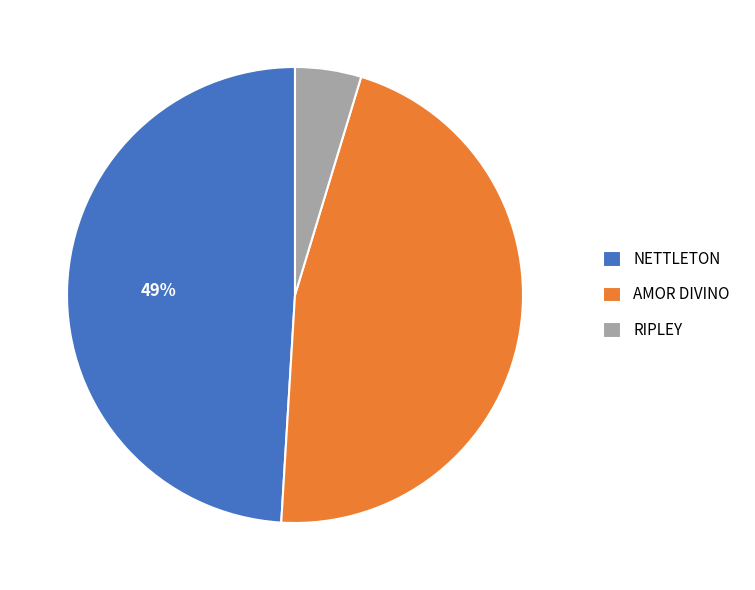

Count the number of slices in the pie.

3